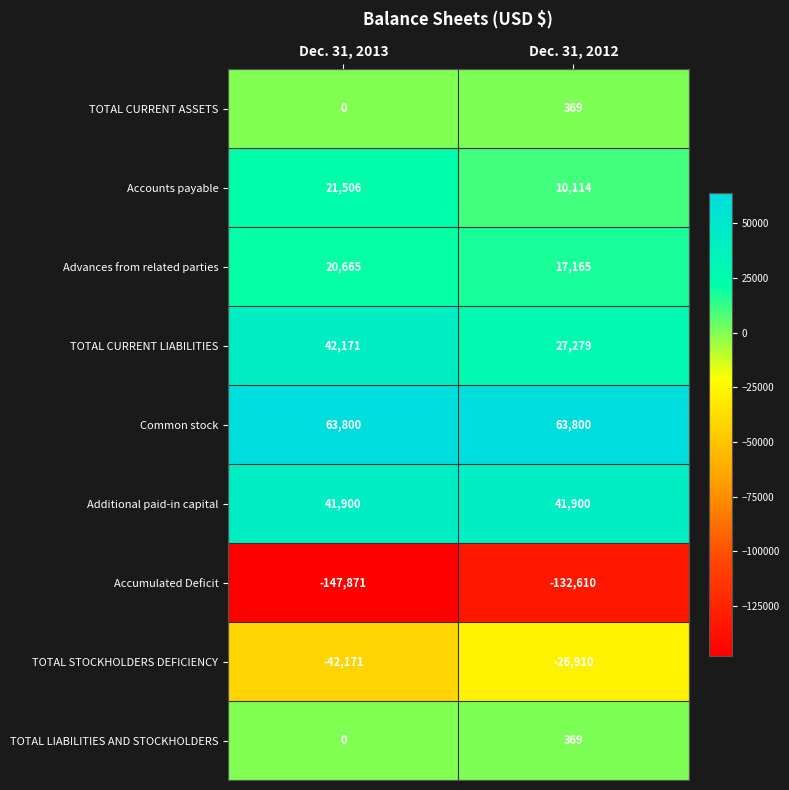

At which label is Accumulated Deficit closest to -140240?

Dec. 31, 2012